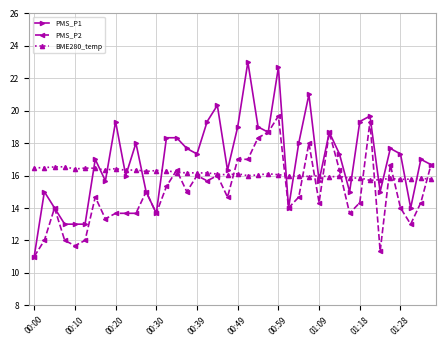

What is the maximum value shown in the chart?

23.0